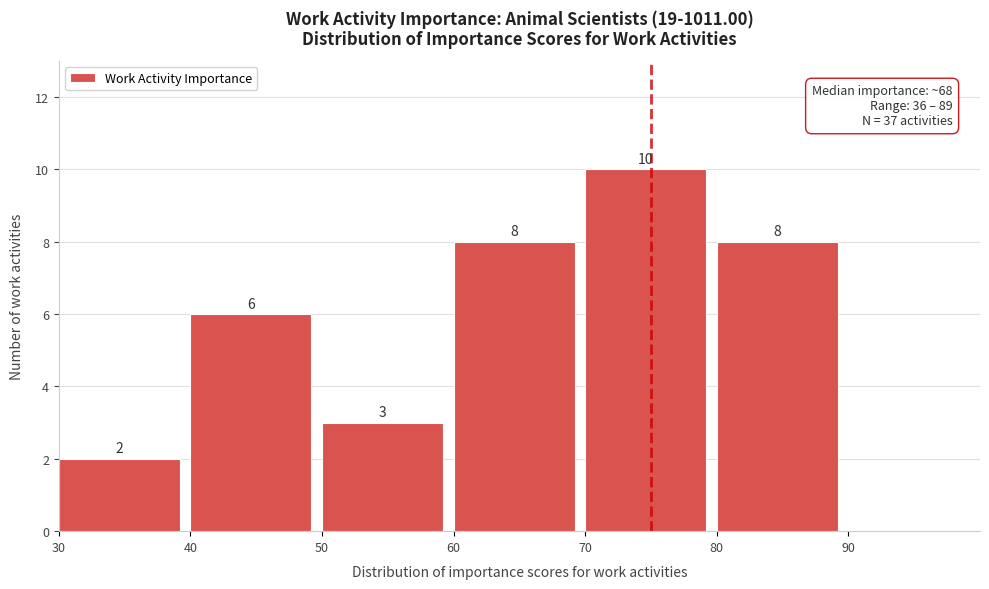

Reading left to right, list every bar in this chart as the range it spans on the x-axis followed by its height.

30 to 40: 2
40 to 50: 6
50 to 60: 3
60 to 70: 8
70 to 80: 10
80 to 90: 8